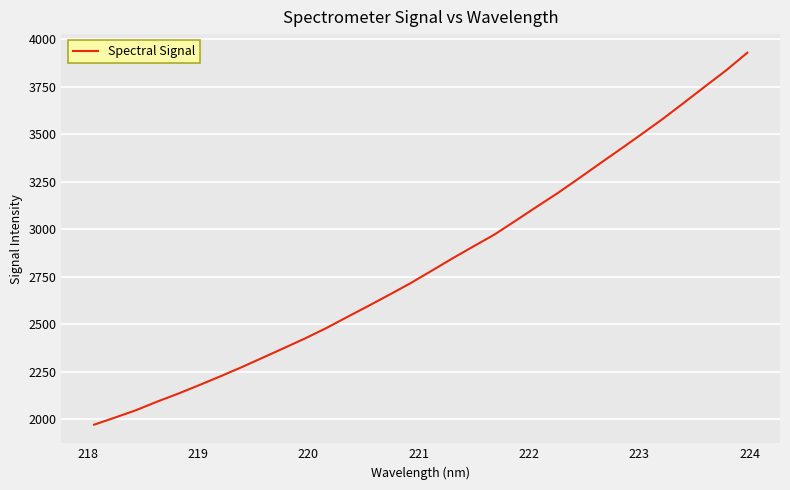

What is the greatest value displayed?

3929.6